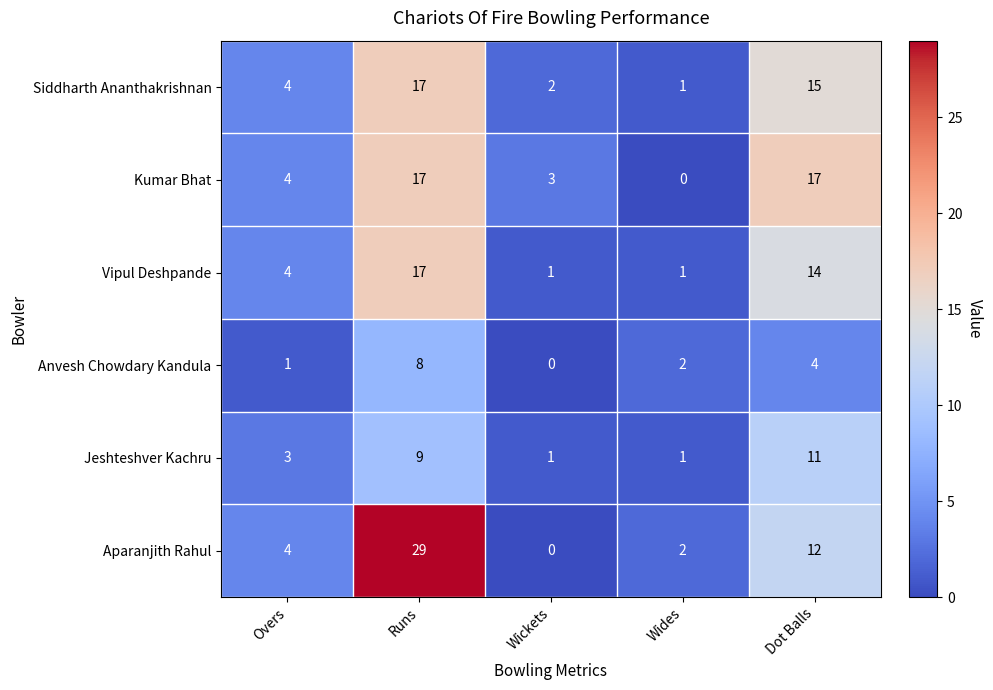

Which series has the largest total across all categories?

Aparanjith Rahul